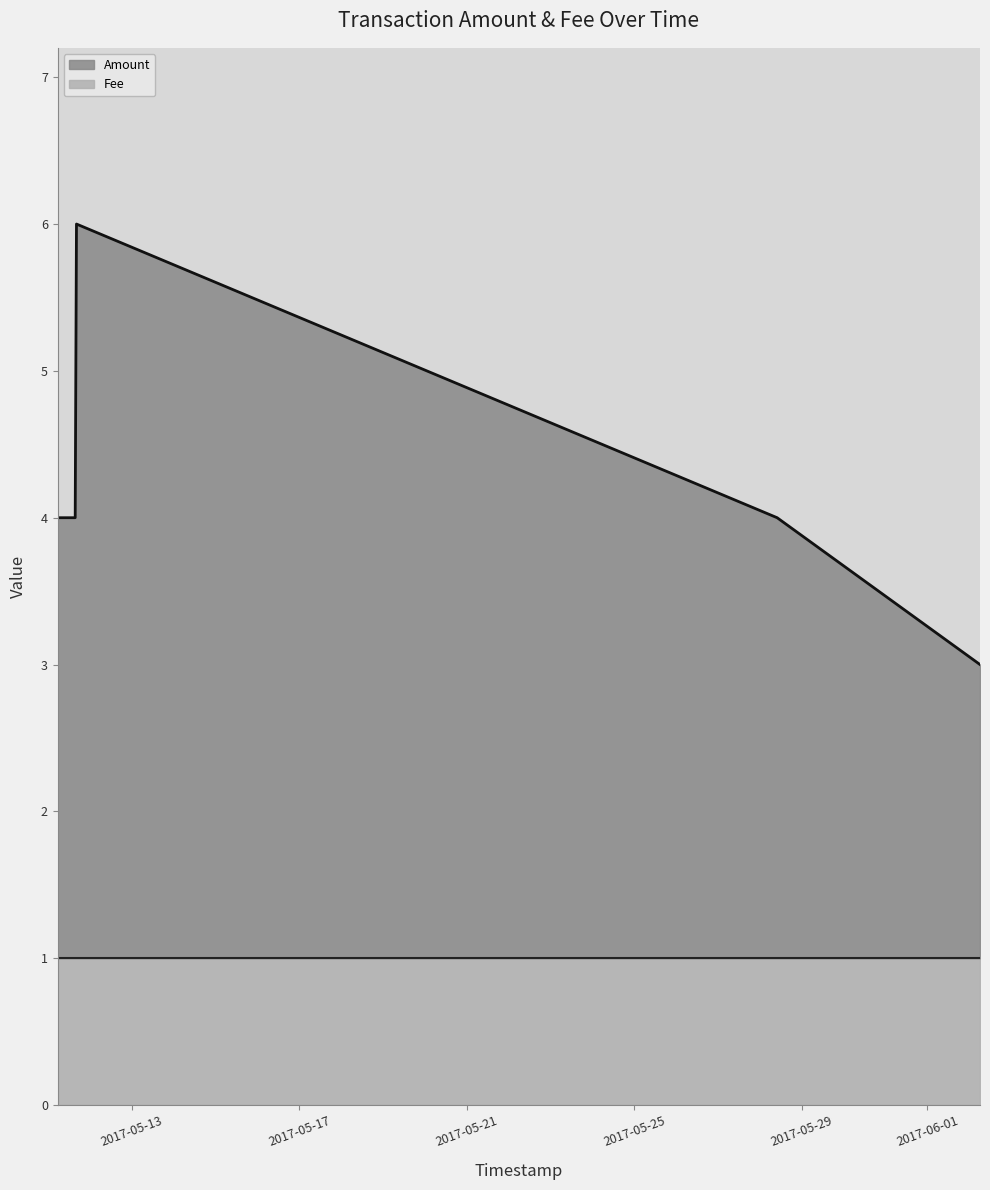

Which category has the highest value across all series?

2017-05-11 16:14:17